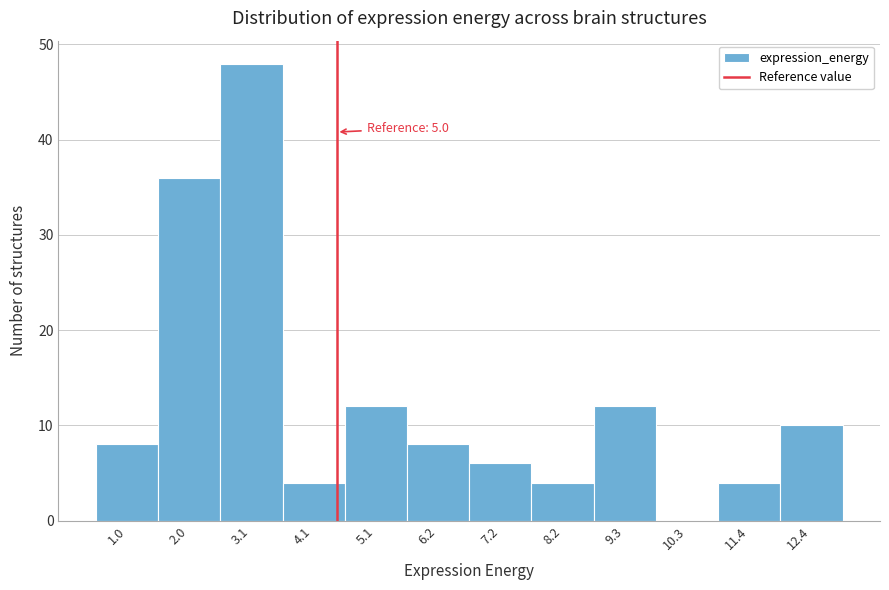

Reading left to right, list all the values displayed in this chart.

1.0=8	2.0=36	3.1=48	4.1=4	5.1=12	6.2=8	7.2=6	8.2=4	9.3=12	10.3=0	11.4=4	12.4=10